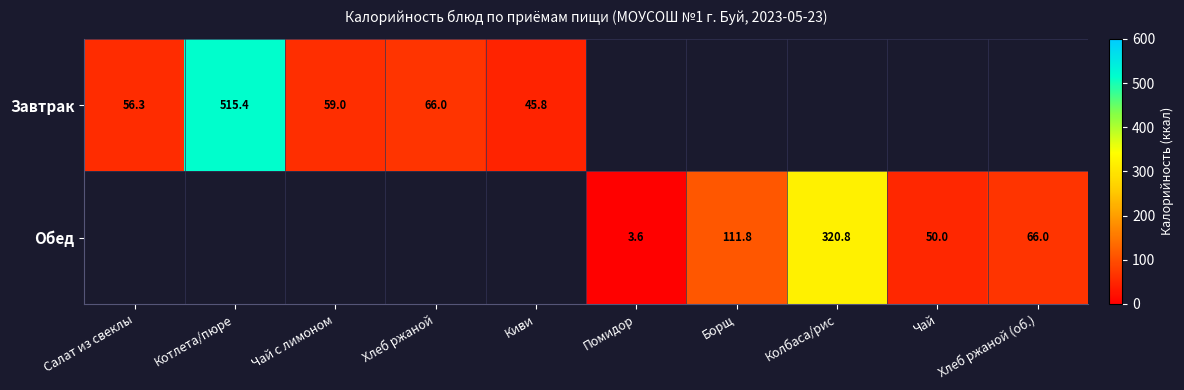

The value of Завтрак at Хлеб ржаной is 66.0. True or false?

True